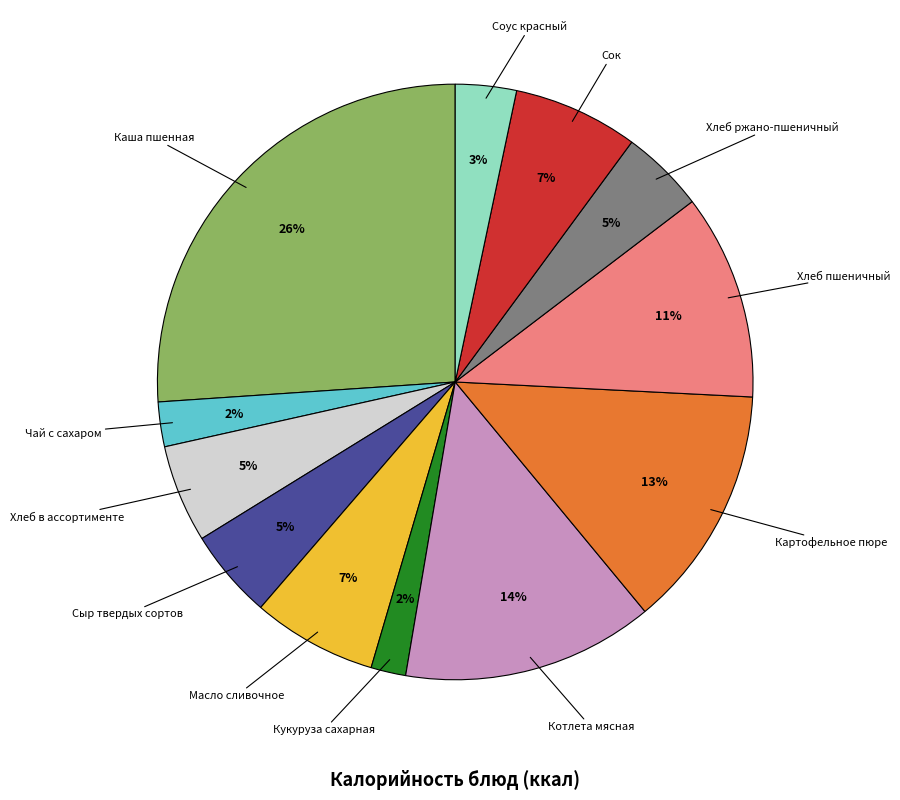

To the nearest percent, what is the difference between the largest and smallest slice percentages?

24%